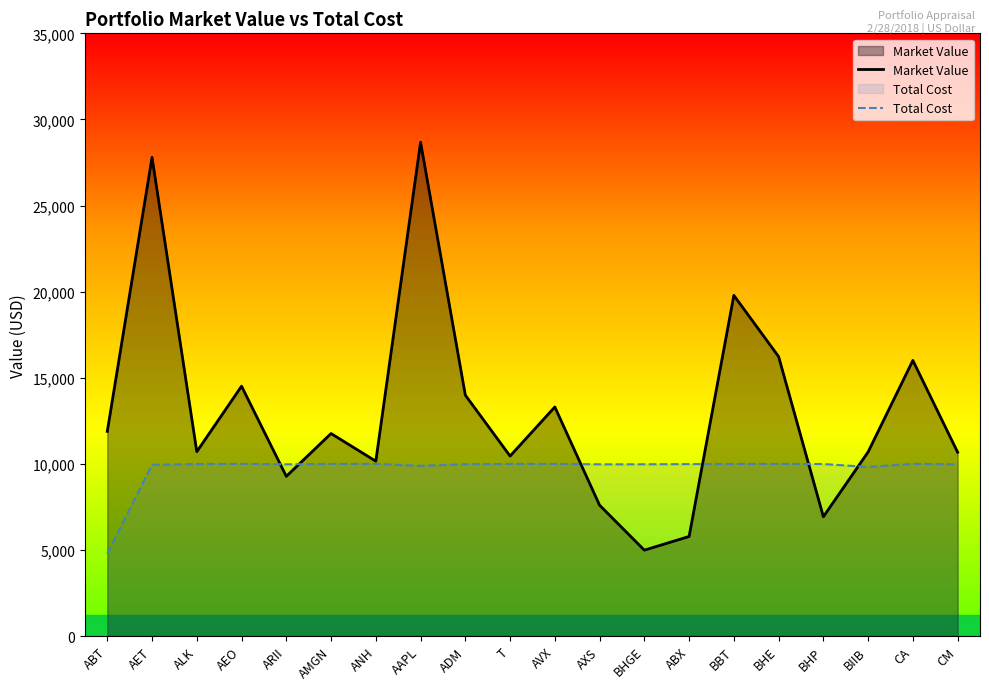

What is the label of the 4th point from the left?

AEO